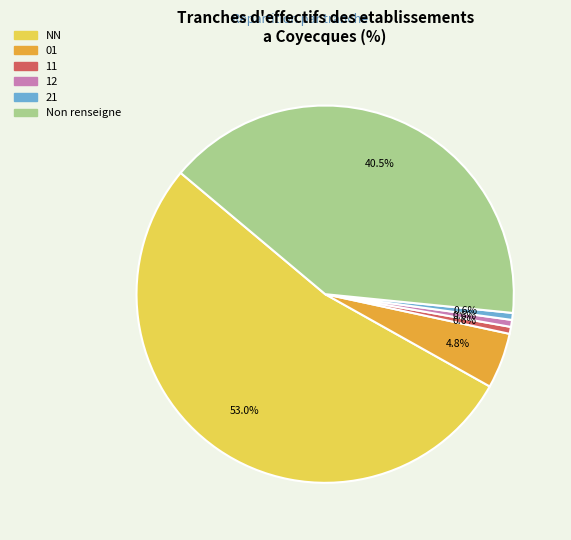

Is there a majority slice in this chart?

Yes